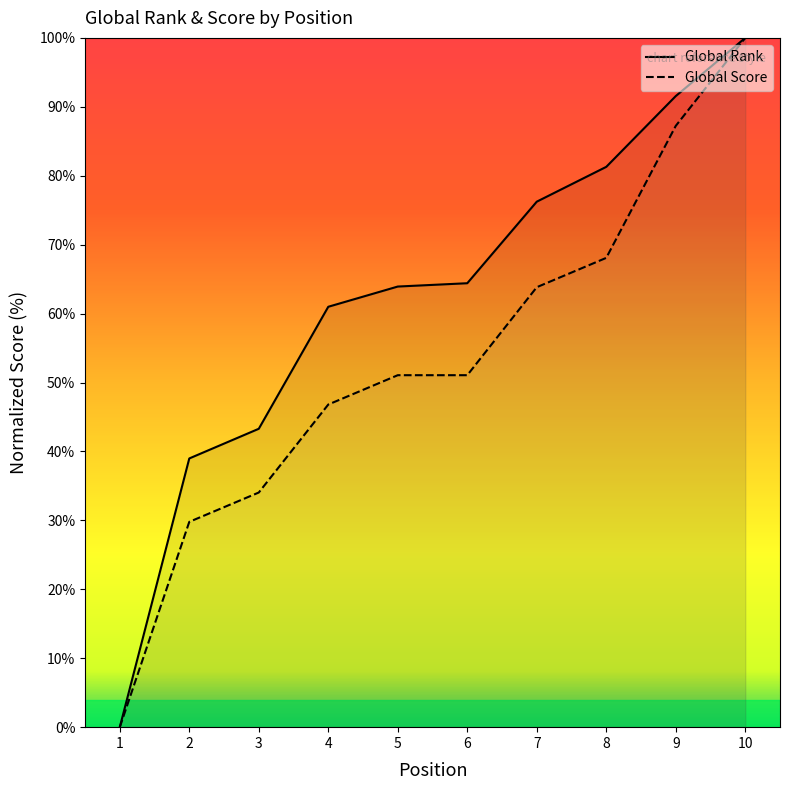

The Global Rank series shows 102.9 at 6. True or false?

False